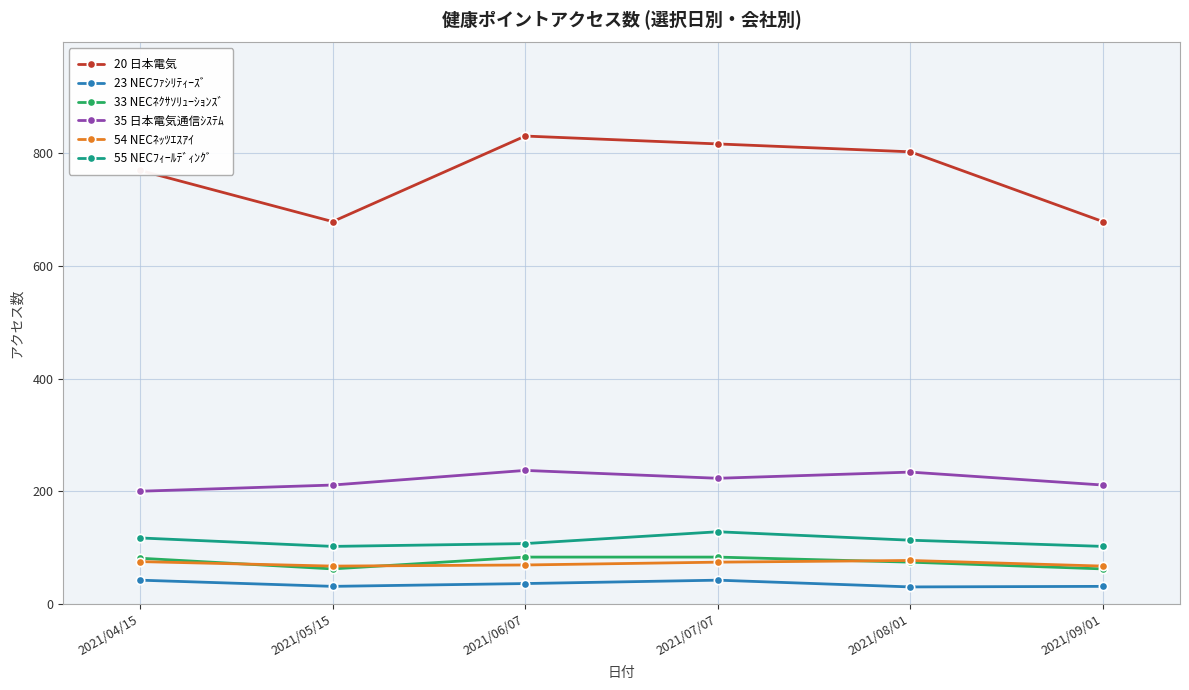

How many lines are shown in the chart?

6